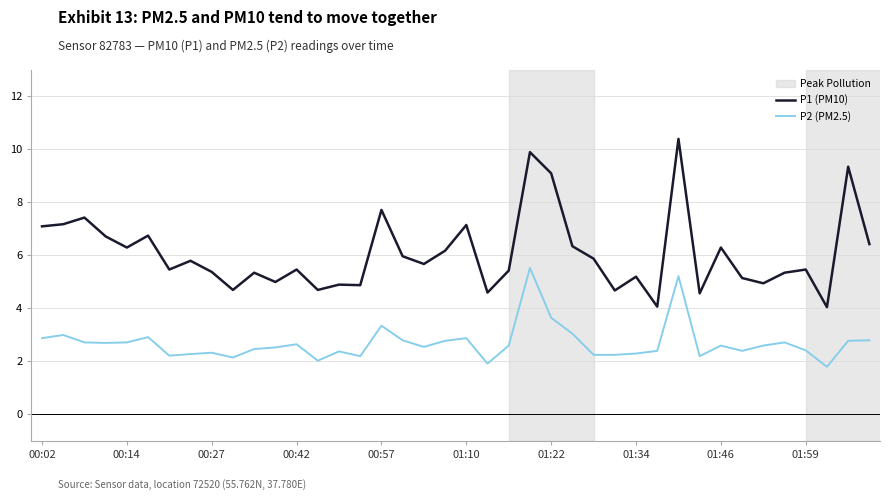

Which series has the largest total across all categories?

P1 (PM10)